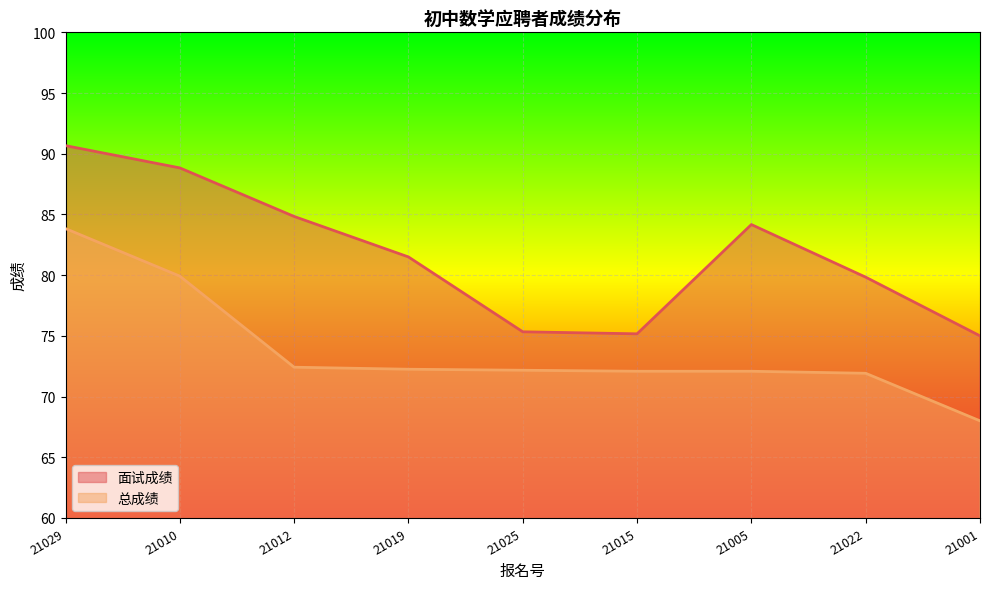

What value does the 面试成绩 series have at 21001?

75.0